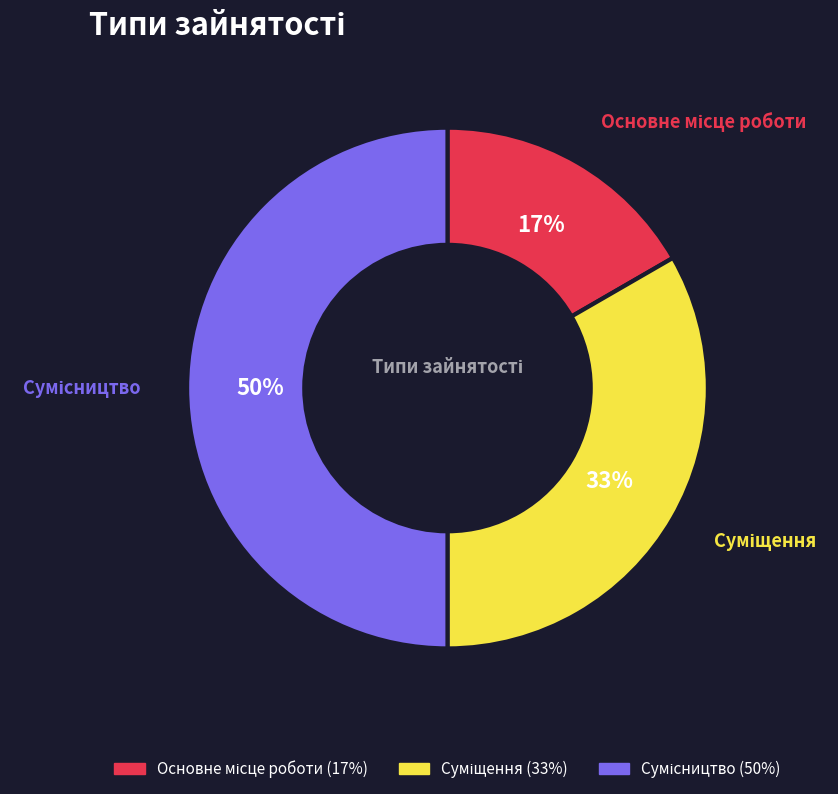

How many segments does this pie chart have?

3